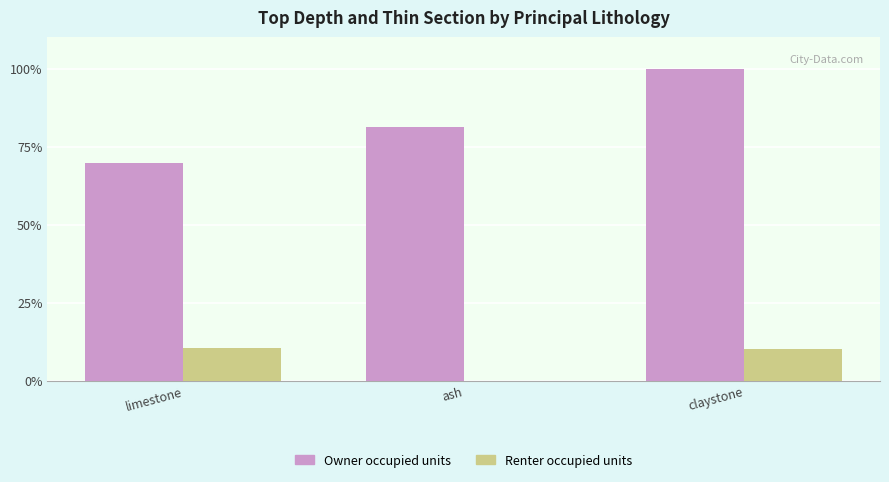

True or false: Owner occupied units has a value of 69.9 at limestone.

True